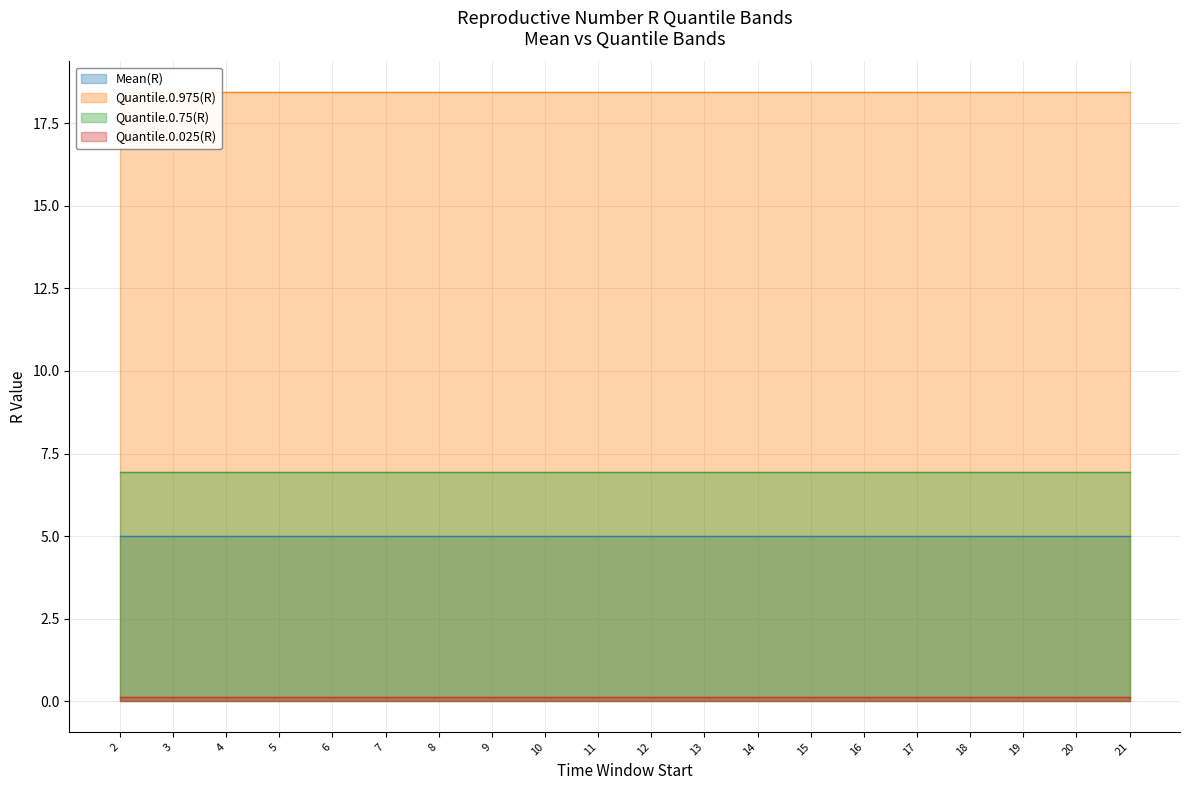

List the labels in order of Quantile.0.975(R) value, smallest first.

2, 3, 4, 5, 6, 7, 8, 9, 10, 11, 12, 13, 14, 15, 16, 17, 18, 19, 20, 21